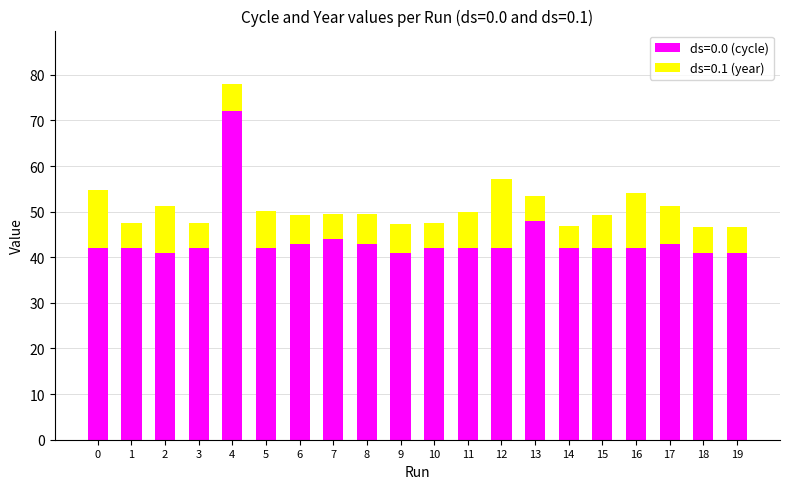

The value of ds=0.0 (cycle) at 13 is 48.0. True or false?

True